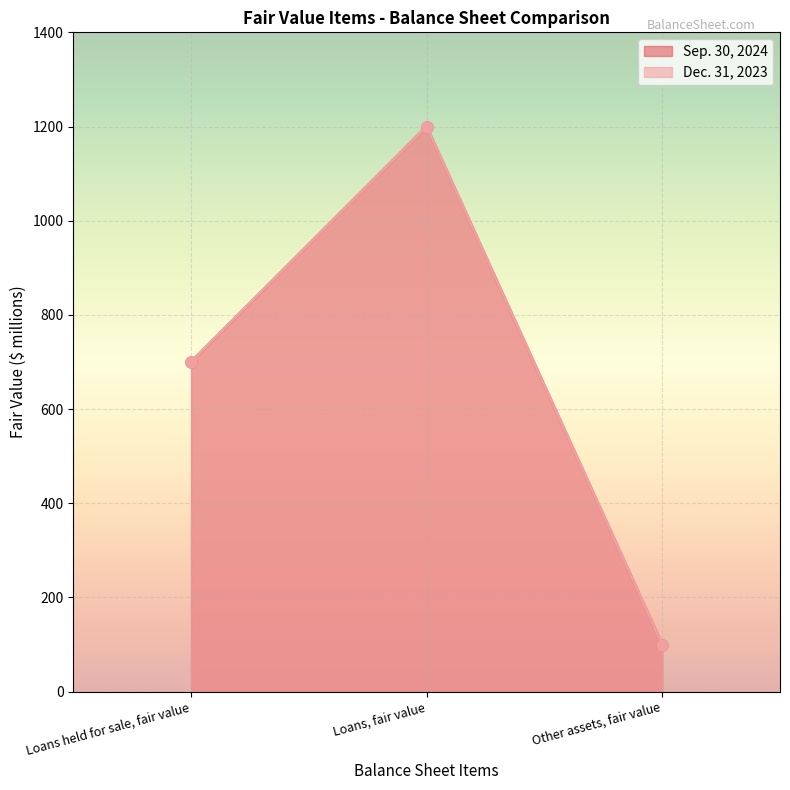

How many distinct data groups are displayed?

2